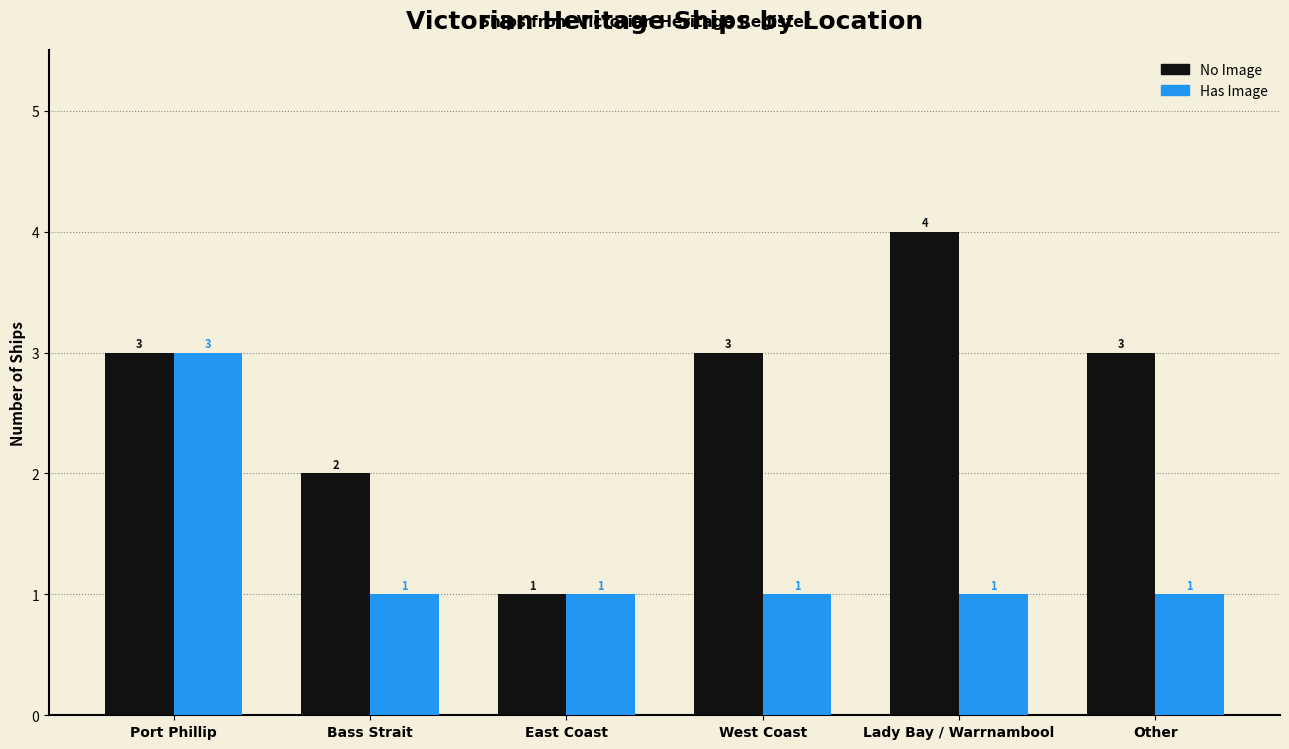

Reading left to right, what are all the values shown in this chart?

No Image: Port Phillip=3	Bass Strait=2	East Coast=1	West Coast=3	Lady Bay / Warrnambool=4	Other=3
Has Image: Port Phillip=3	Bass Strait=1	East Coast=1	West Coast=1	Lady Bay / Warrnambool=1	Other=1